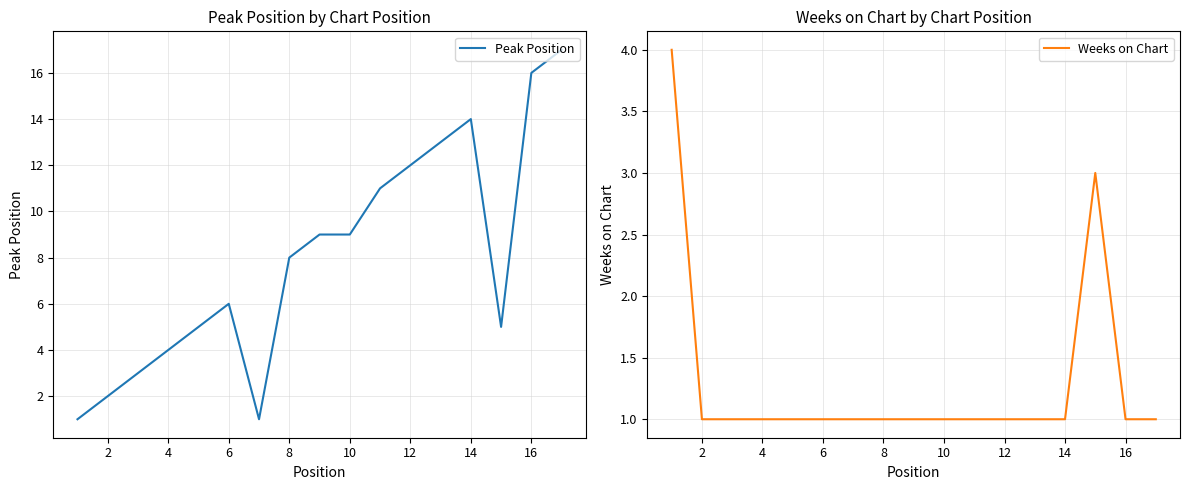

Which series ends up on top after the final intersection of Peak Position and Weeks on Chart?

Peak Position